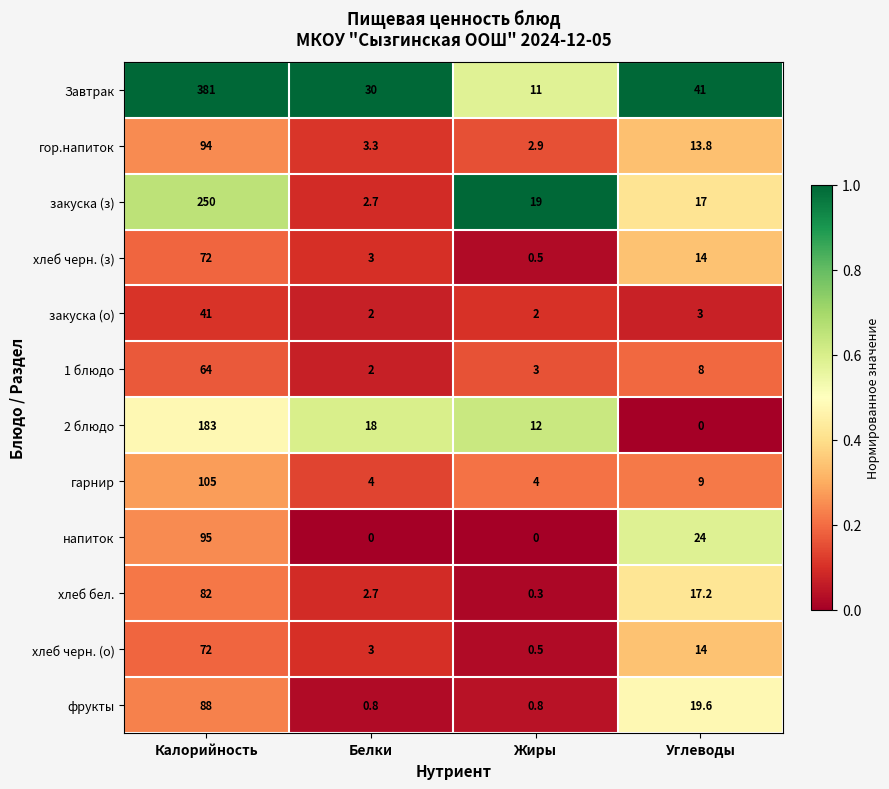

At how many categories does at least one series exceed 0?

4